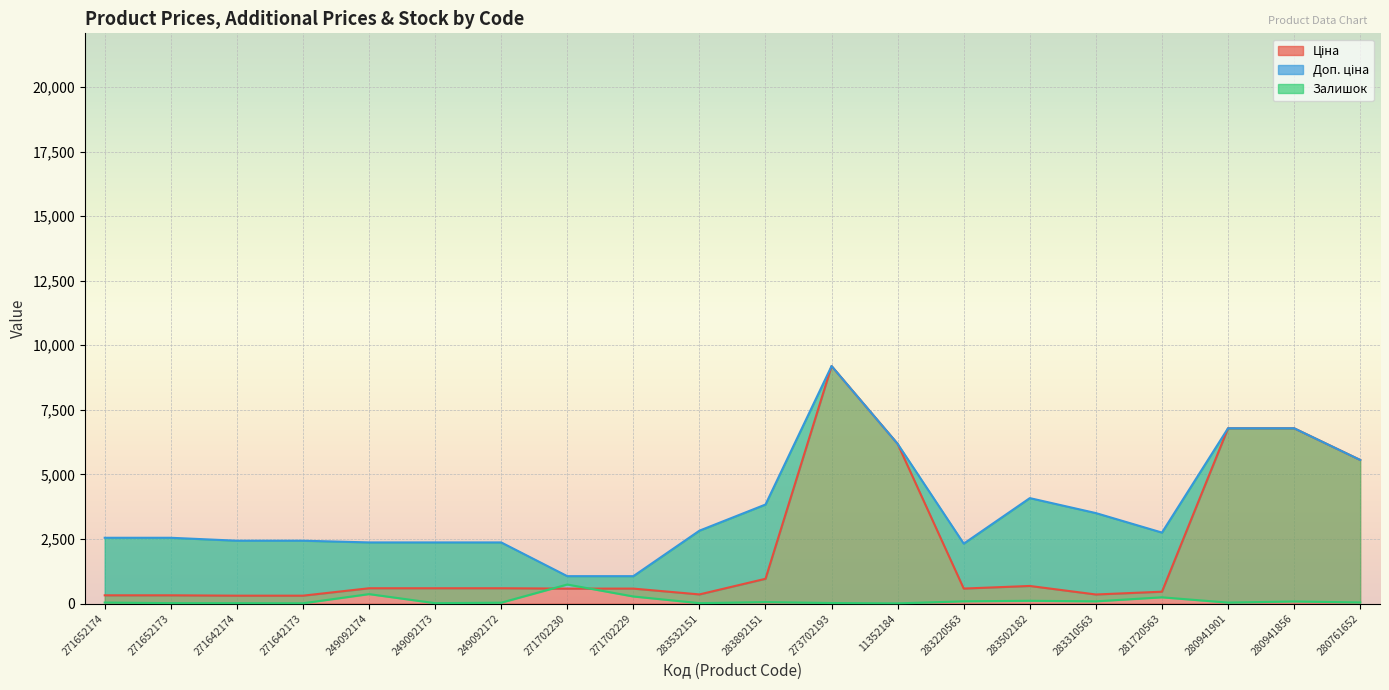

True or false: Залишок has a value of 80.0 at 280941856.

True